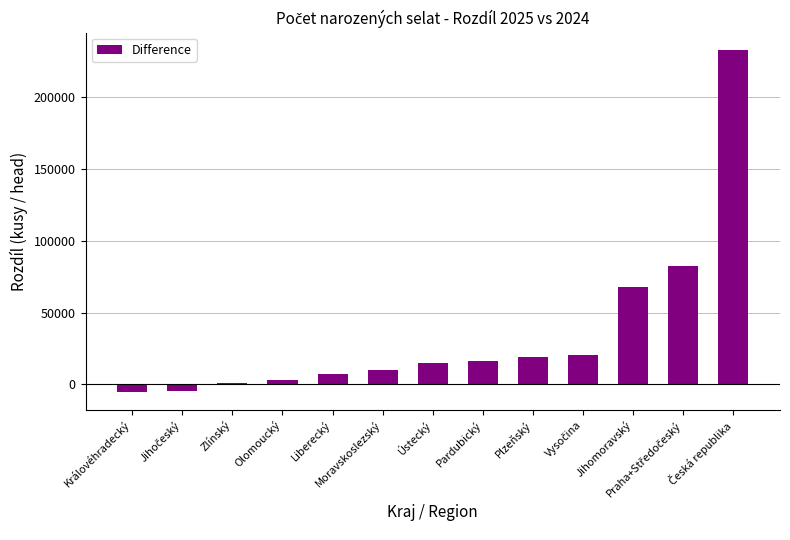

What is the change in value from Zlínský to Ústecký?

+14339